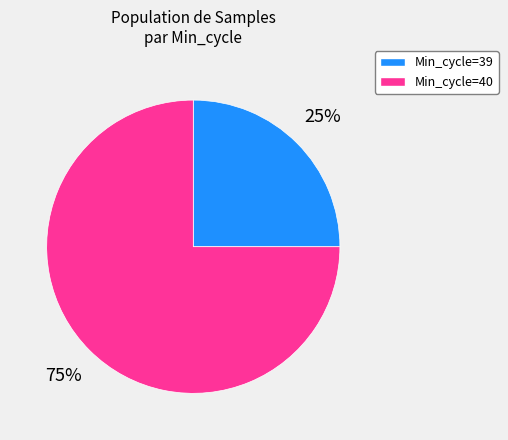

Approximately how many times larger is the value at Min_cycle=39 compared to Min_cycle=40?

0.3